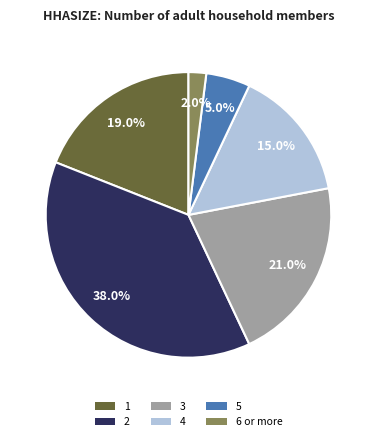

What percentage is the 1 slice, to the nearest percent?

19%